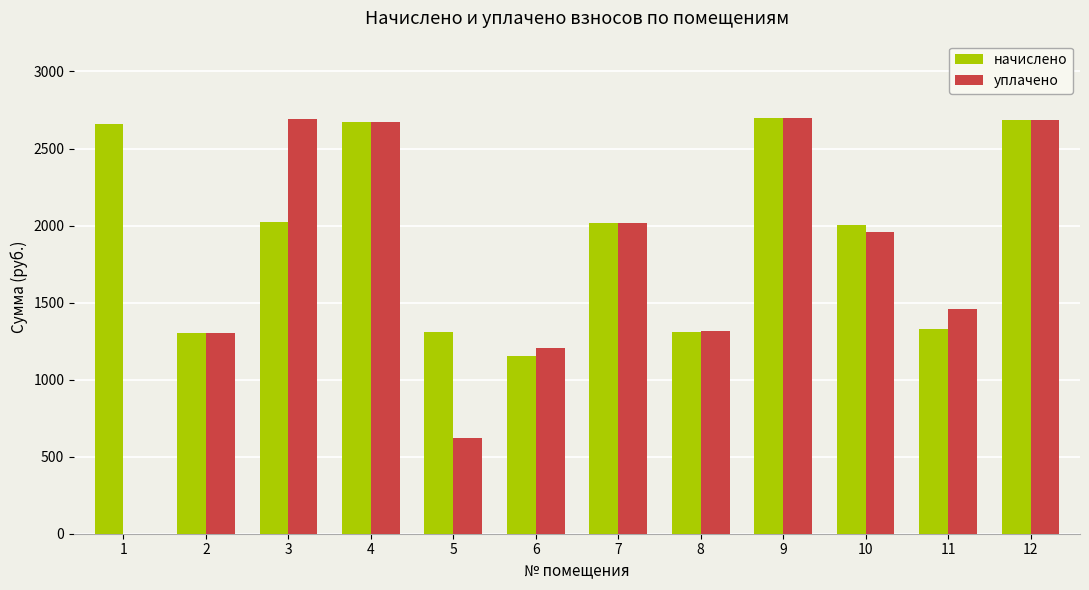

How many distinct data groups are displayed?

2